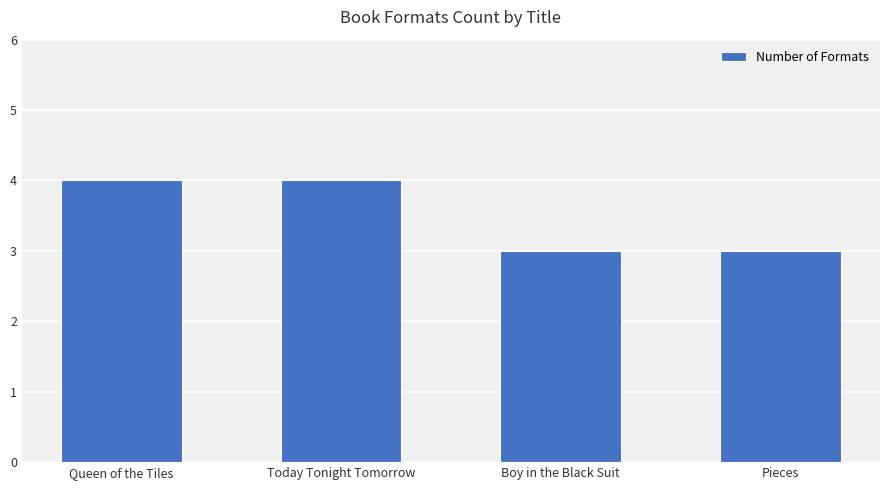

Reading left to right, transcribe all the data shown in this chart.

4	4	3	3